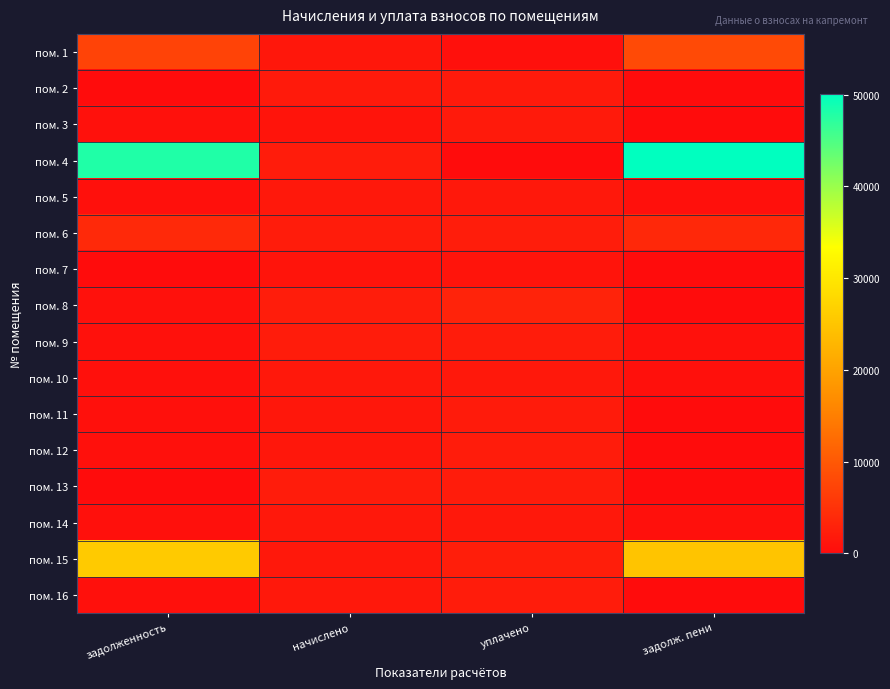

Reading left to right, transcribe all the data shown in this chart.

пом. 1: задолженность=7205.3	начислено=1506.7	уплачено=531.5	задолж. пени=8180.5
пом. 2: задолженность=0.0	начислено=1928.3	уплачено=1928.3	задолж. пени=0.0
пом. 3: задолженность=738.1	начислено=1107.1	уплачено=1845.2	задолж. пени=0.0
пом. 4: задолженность=48011.1	начислено=2086.0	уплачено=0.0	задолж. пени=50097.1
пом. 5: задолженность=524.2	начислено=1572.7	уплачено=1572.7	задолж. пени=524.2
пом. 6: задолженность=3874.6	начислено=2086.0	уплачено=2315.2	задолж. пени=3645.3
пом. 7: задолженность=0.0	начислено=1118.1	уплачено=1118.1	задолж. пени=0.0
пом. 8: задолженность=747.9	начислено=2243.6	уплачено=2991.4	задолж. пени=0.0
пом. 9: задолженность=695.3	начислено=2086.0	уплачено=2086.0	задолж. пени=695.3
пом. 10: задолженность=524.2	начислено=1572.7	уплачено=1572.7	задолж. пени=524.2
пом. 11: задолженность=512.0	начислено=1536.1	уплачено=2048.1	задолж. пени=0.0
пом. 12: задолженность=516.9	начислено=1550.7	уплачено=2067.6	задолж. пени=0.0
пом. 13: задолженность=0.0	начислено=2086.0	уплачено=2086.0	задолж. пени=0.0
пом. 14: задолженность=524.2	начислено=1572.7	уплачено=1572.7	задолж. пени=524.2
пом. 15: задолженность=25726.3	начислено=1572.7	уплачено=2440.7	задолж. пени=24858.3
пом. 16: задолженность=524.2	начислено=1572.7	уплачено=2097.0	задолж. пени=0.0